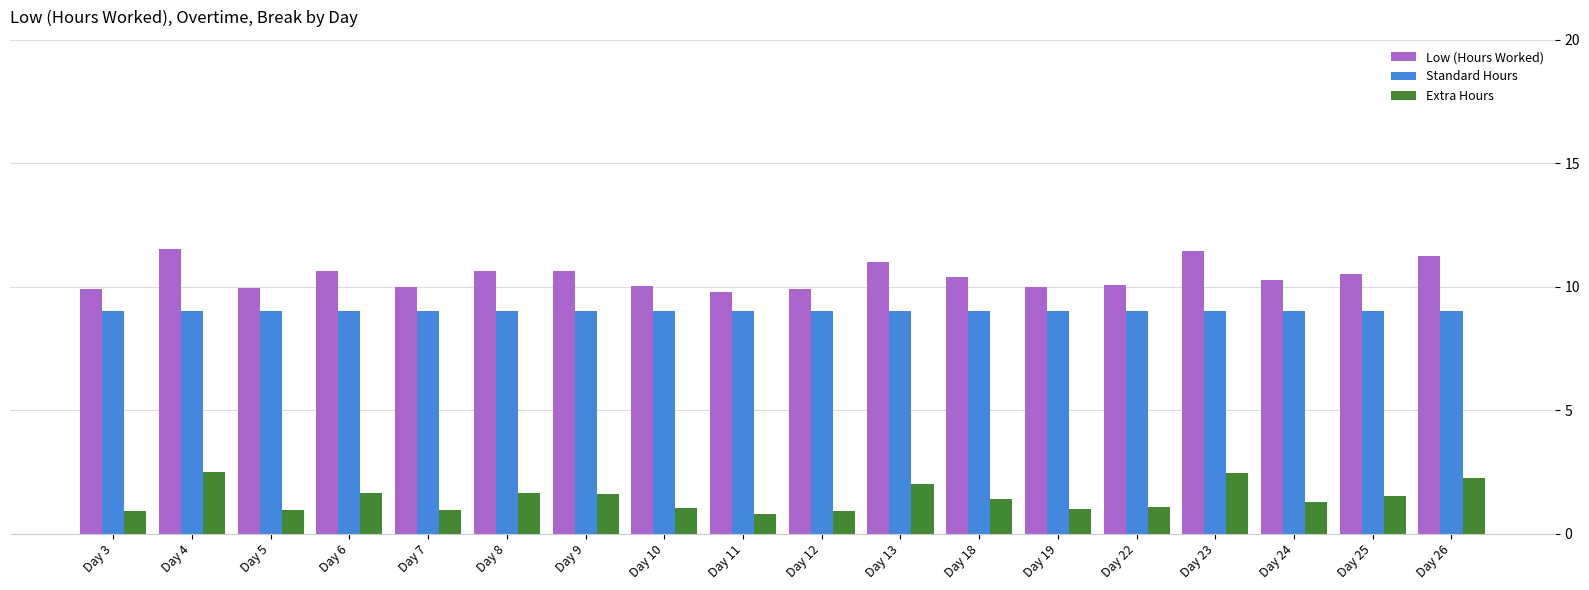

What is the lowest value of the Standard Hours series?

9.0